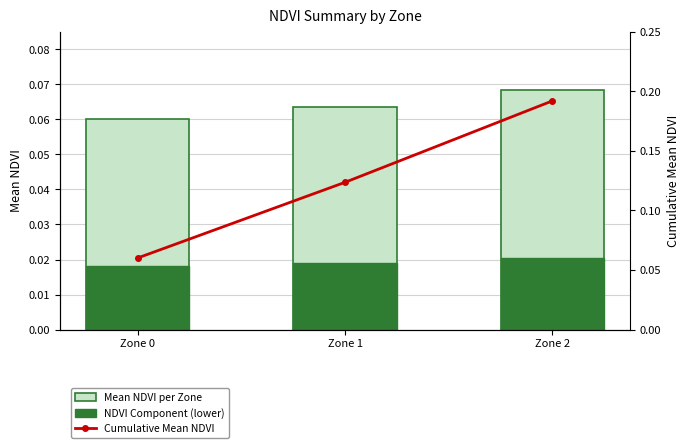

What is the total value across all series at Zone 0?

0.1